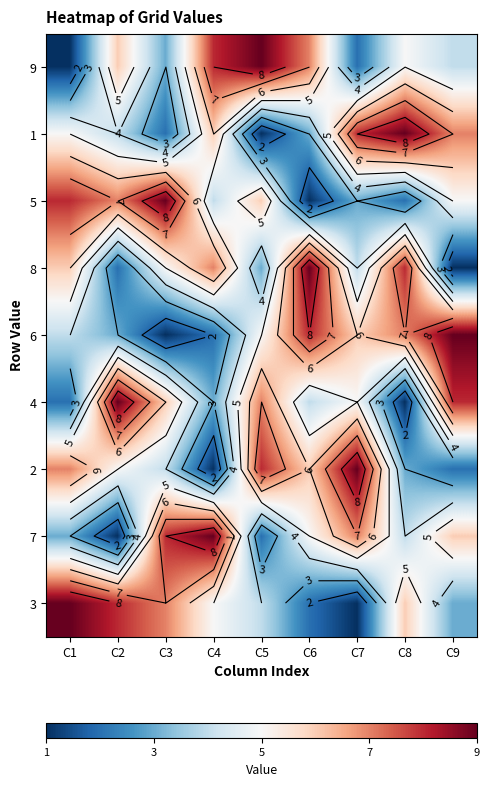

What is the difference between the maximum and minimum values in the 1 series?

8